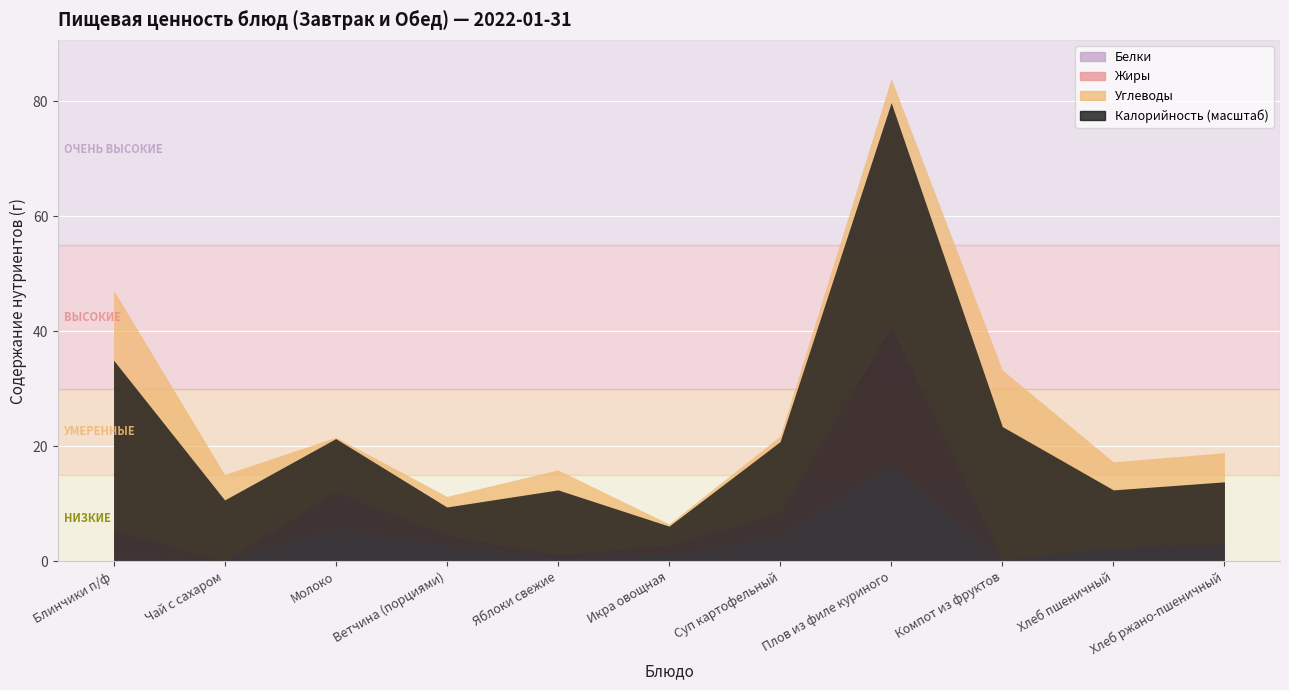

How many interior local valleys does the Белки series have?

3